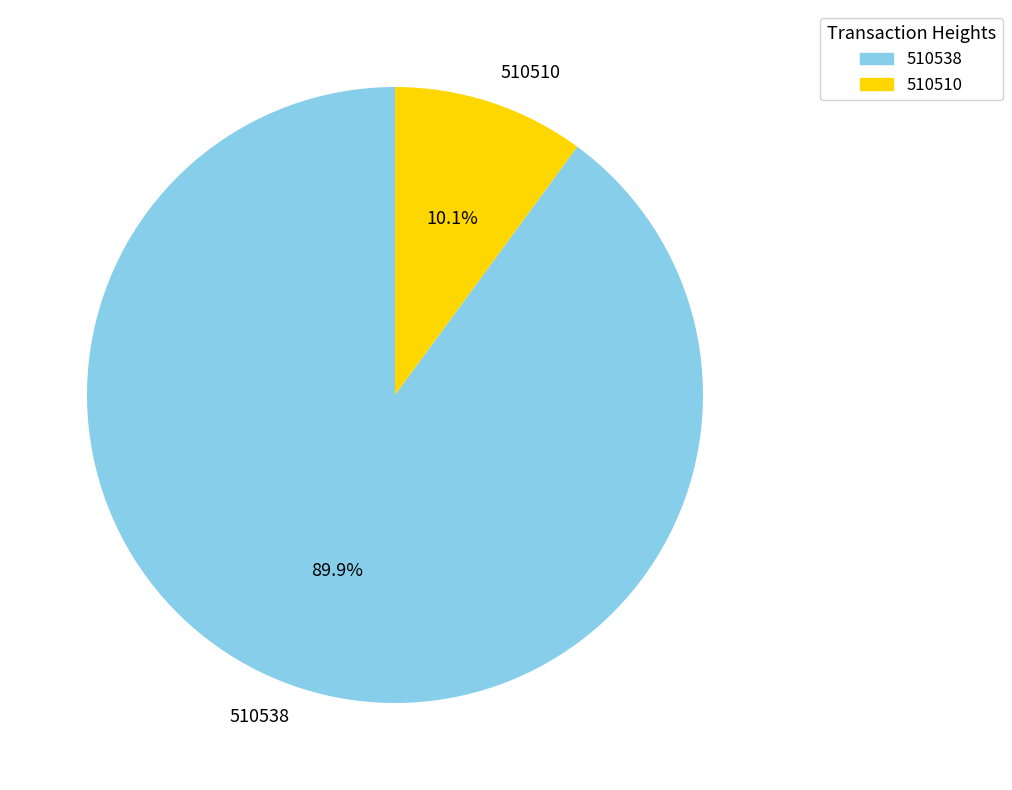

Combined, do 510538 and 510510 account for over 50%?

Yes